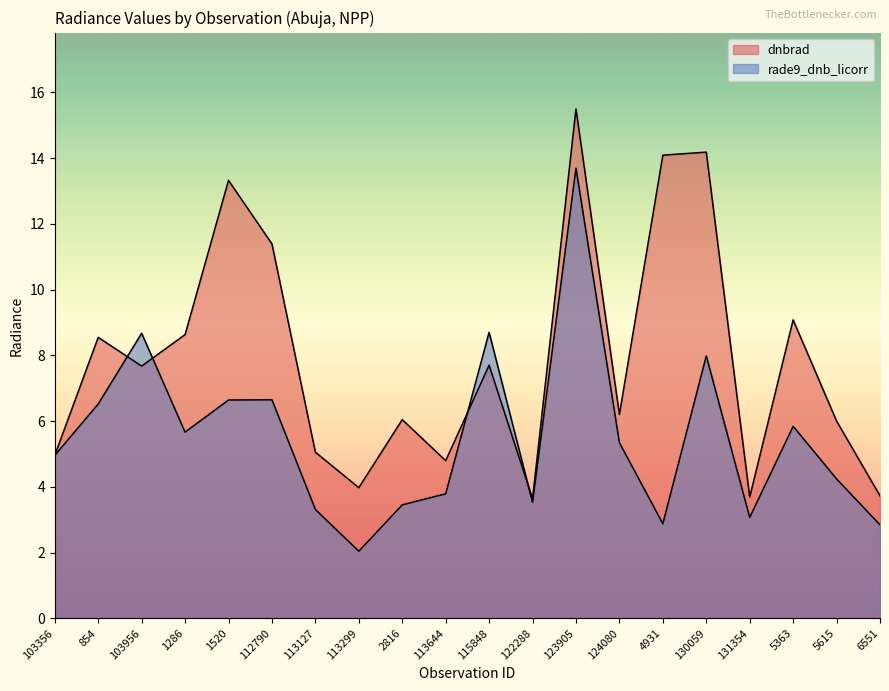

At which category is the sum across all series the highest?

123905